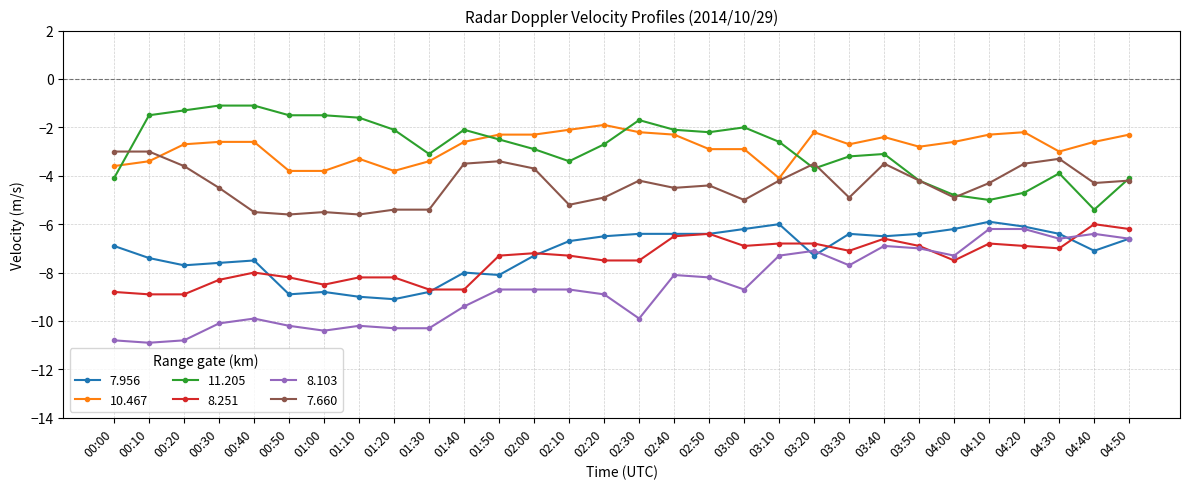

Is the value of 8.251 at 04:00 greater than the value of 10.467 at 04:30?

No